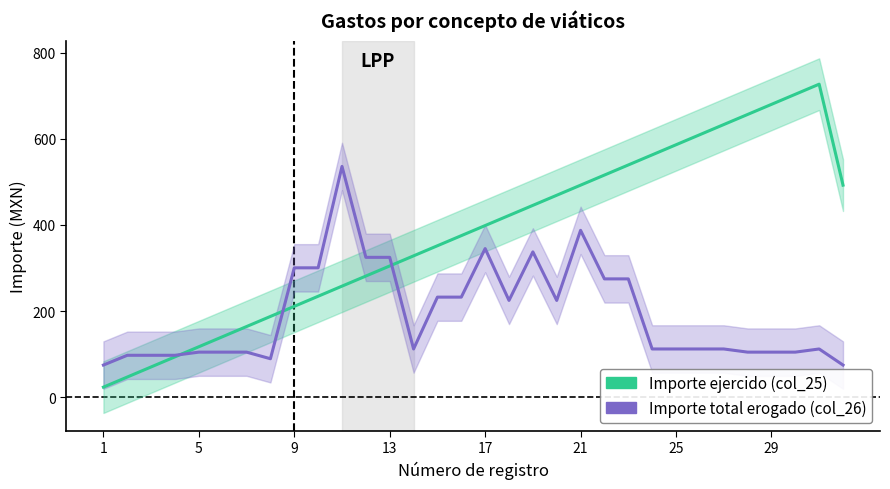

List the series in order of their peak value, lowest first.

Importe total erogado (col_26), Importe ejercido (col_25)